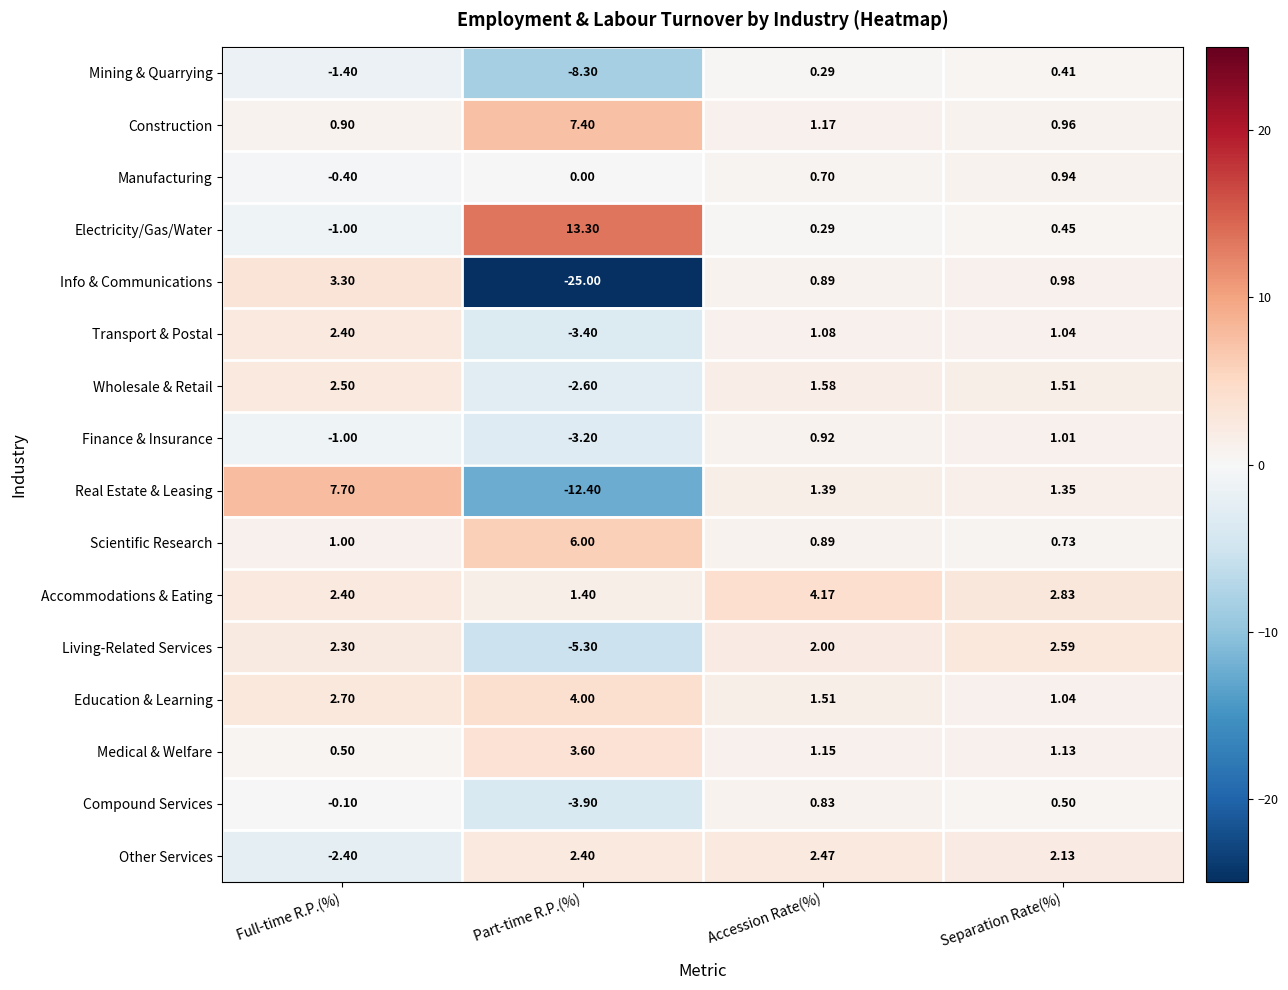

At which label does Other Services reach its minimum?

Full-time R.P.(%)